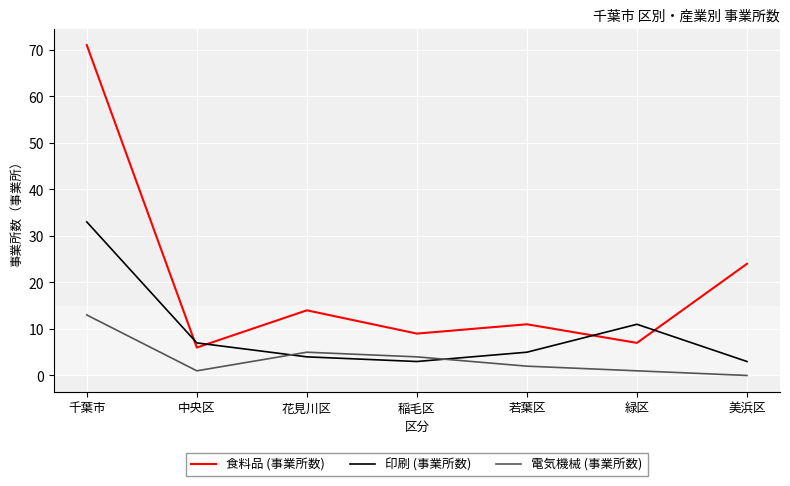

The value of 印刷 (事業所数) at 千葉市 is 59. True or false?

False